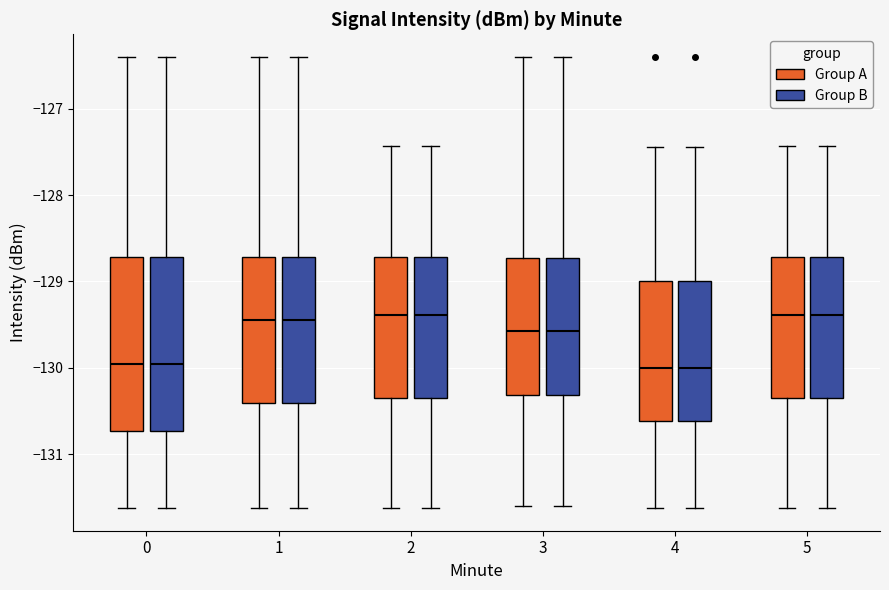

Reading left to right, read every box against the y-axis: the position of its median line, the range the box covers, and the ends of its whiskers. The values are not printed on the chart, so give them approximately, as read against the axis.

0 (Group A): median -130.0, box -130.7 to -128.7, whiskers -131.6 to -126.4
0 (Group B): median -130.0, box -130.7 to -128.7, whiskers -131.6 to -126.4
1 (Group A): median -129.4, box -130.4 to -128.7, whiskers -131.6 to -126.4
1 (Group B): median -129.4, box -130.4 to -128.7, whiskers -131.6 to -126.4
2 (Group A): median -129.4, box -130.4 to -128.7, whiskers -131.6 to -127.4
2 (Group B): median -129.4, box -130.4 to -128.7, whiskers -131.6 to -127.4
3 (Group A): median -129.6, box -130.3 to -128.7, whiskers -131.6 to -126.4
3 (Group B): median -129.6, box -130.3 to -128.7, whiskers -131.6 to -126.4
4 (Group A): median -130.0, box -130.6 to -129.0, whiskers -131.6 to -127.4
4 (Group B): median -130.0, box -130.6 to -129.0, whiskers -131.6 to -127.4
5 (Group A): median -129.4, box -130.4 to -128.7, whiskers -131.6 to -127.4
5 (Group B): median -129.4, box -130.4 to -128.7, whiskers -131.6 to -127.4